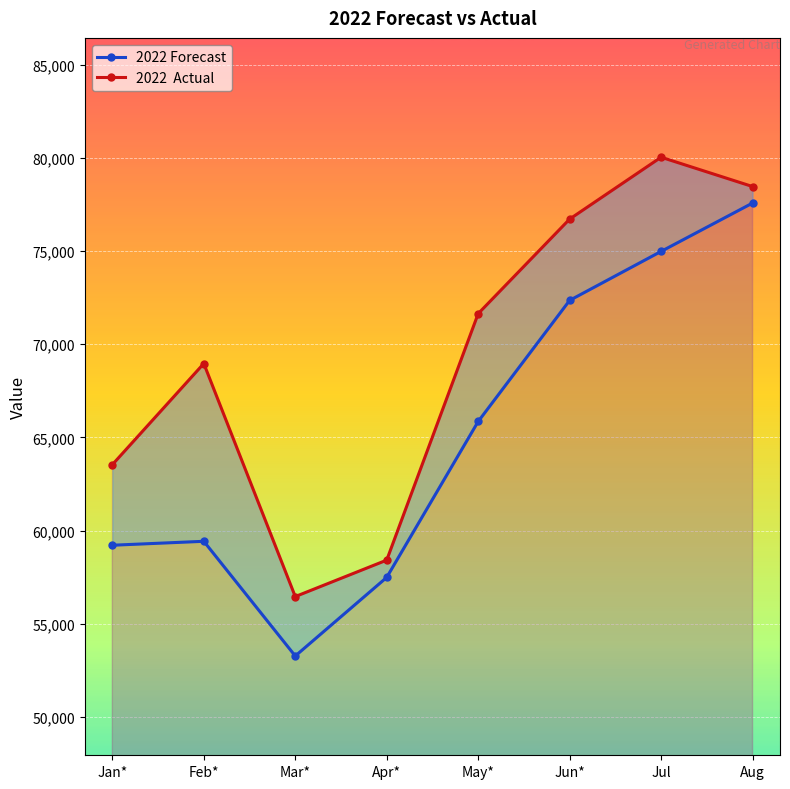

What is the total value across all series at Aug?

156044